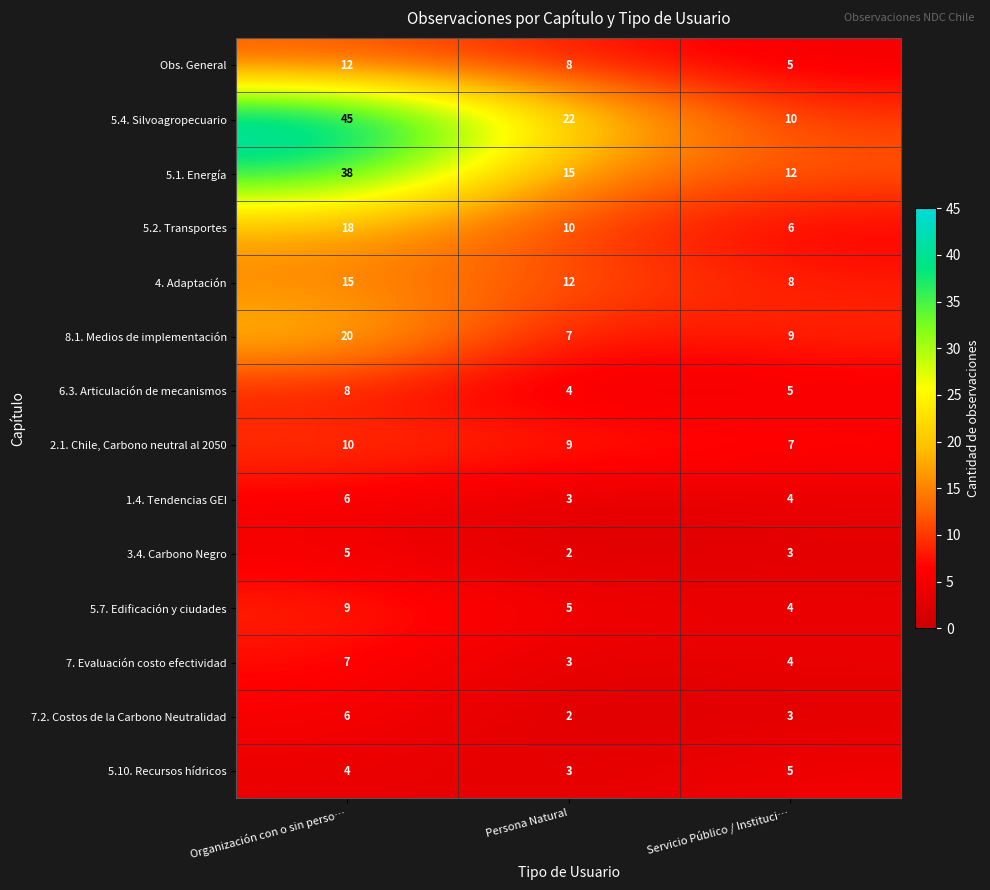

The value of 4. Adaptación at Servicio Público / Instituci… is 11. True or false?

False